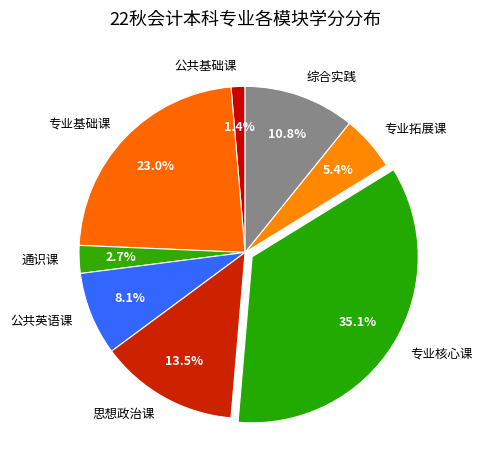

Is there any slice that represents more than half of the pie?

No